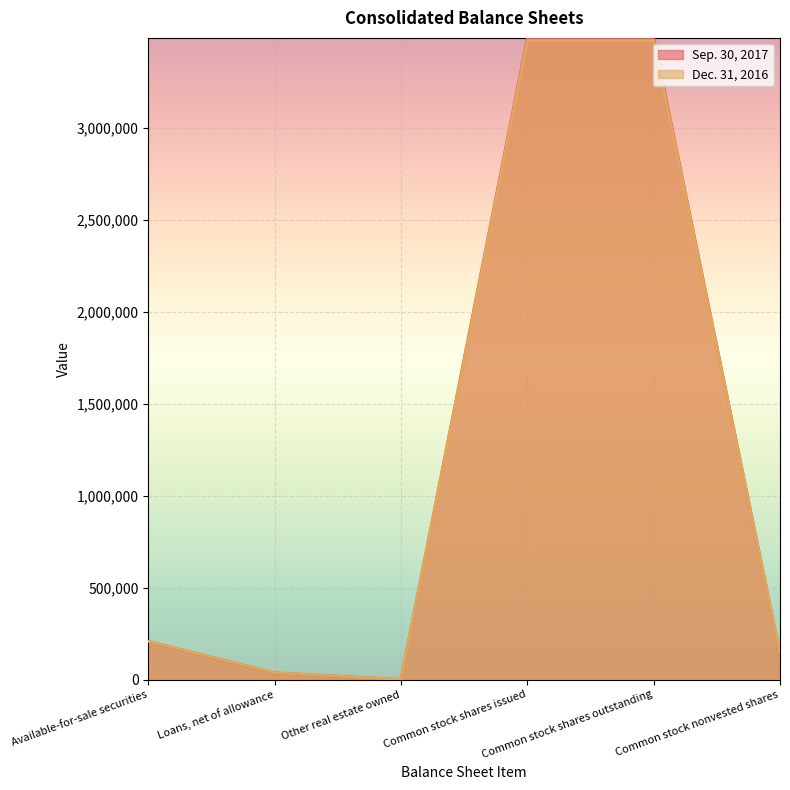

How many intersections are there between Sep. 30, 2017 and Dec. 31, 2016?

2